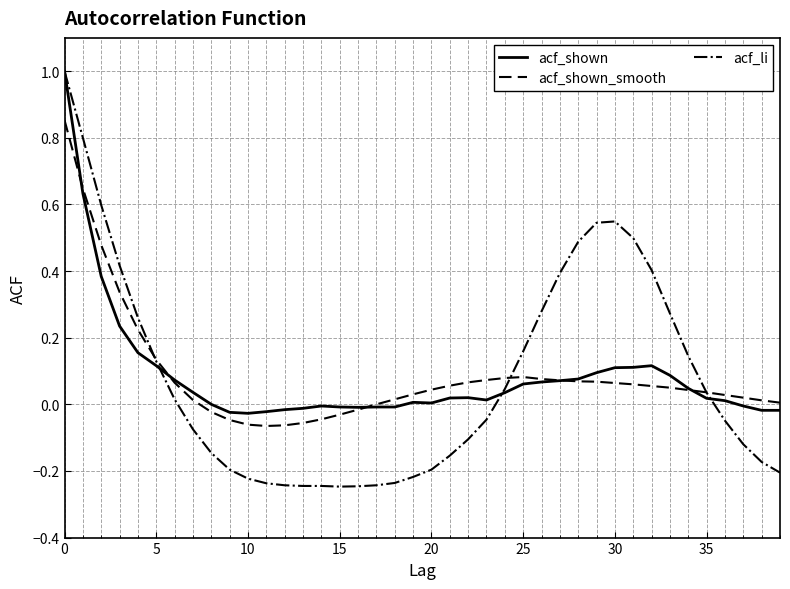

Is this an area chart (filled region under the line)?

No